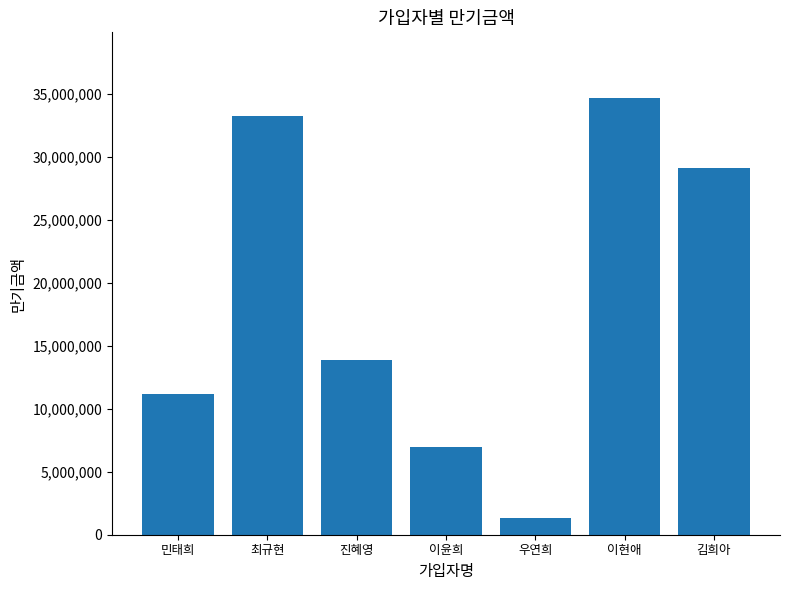

What is the label of the 4th bar from the right?

이윤희